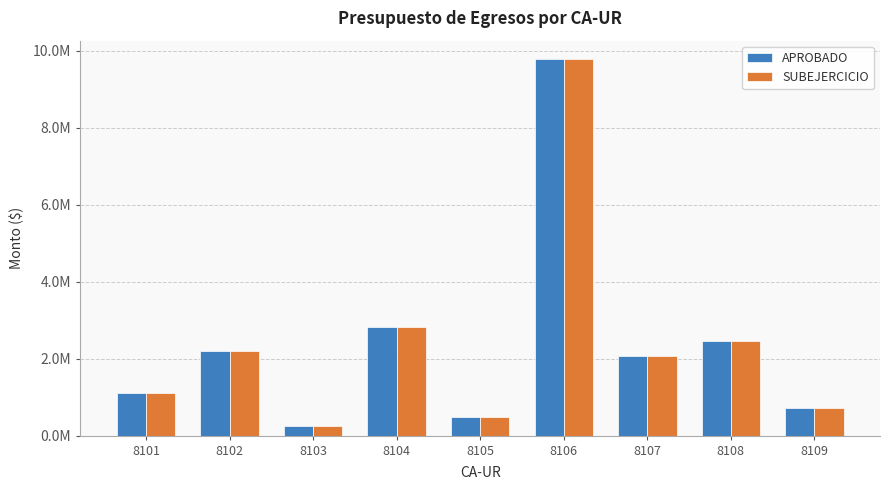

Rank the series at 8109 from lowest to highest value.

APROBADO, SUBEJERCICIO